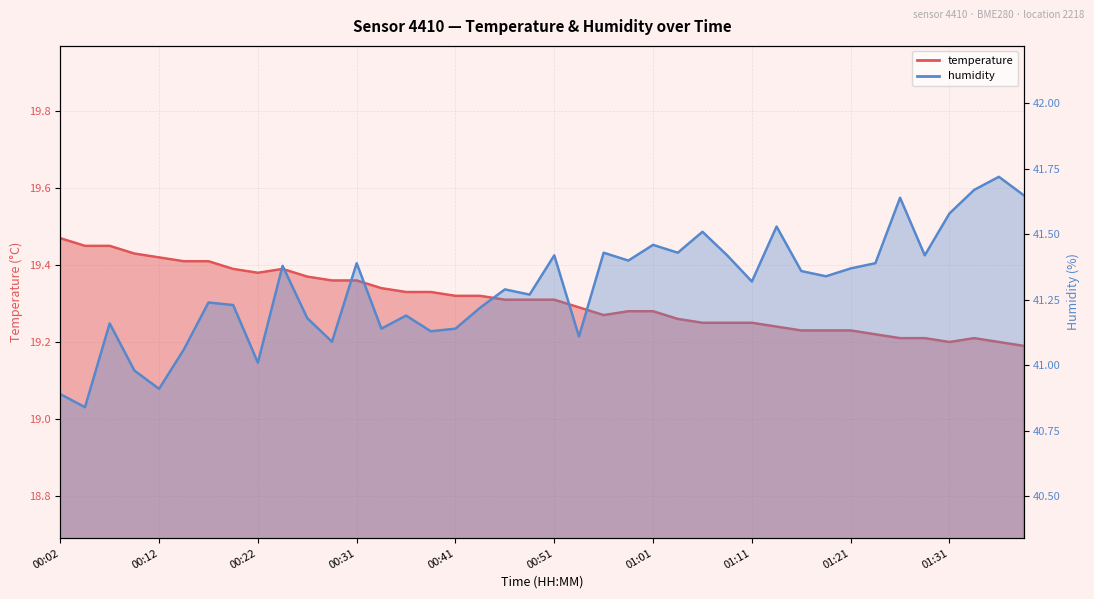

At which category does the chart reach its minimum across all series?

01:38